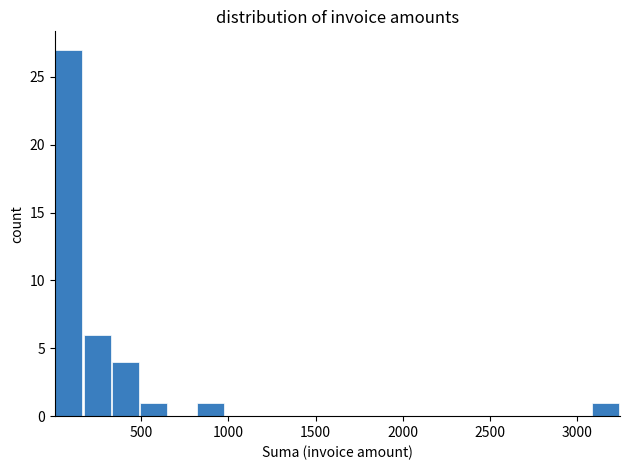

Read against the x-axis, roughly where is the centre of the tallest bar?

100